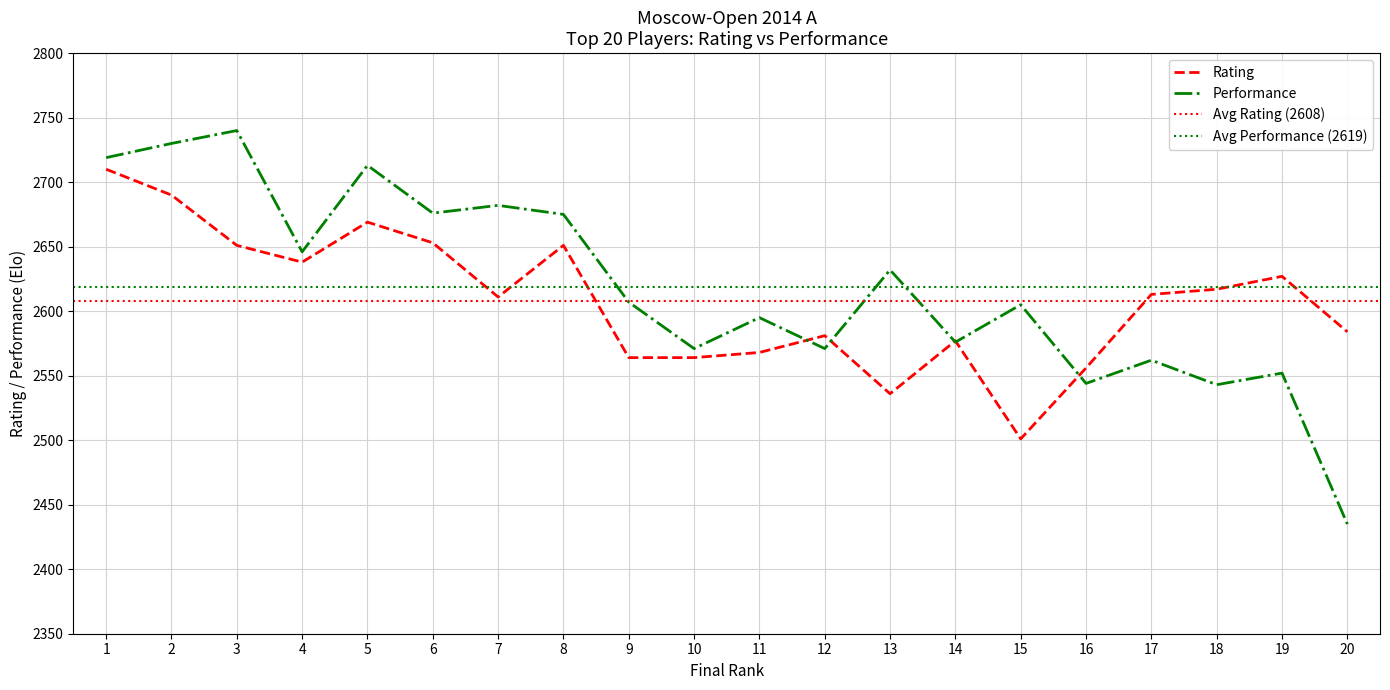

True or false: Performance has more than 1 points higher than both neighbors.

True